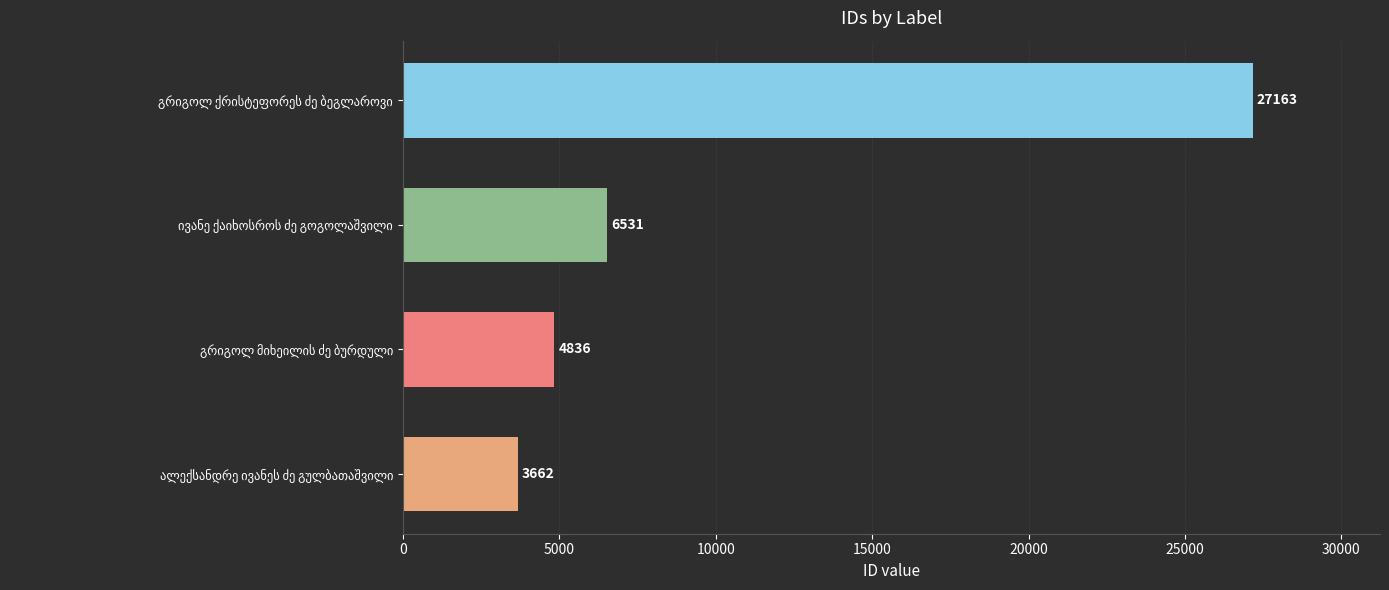

What is the average value?

10548